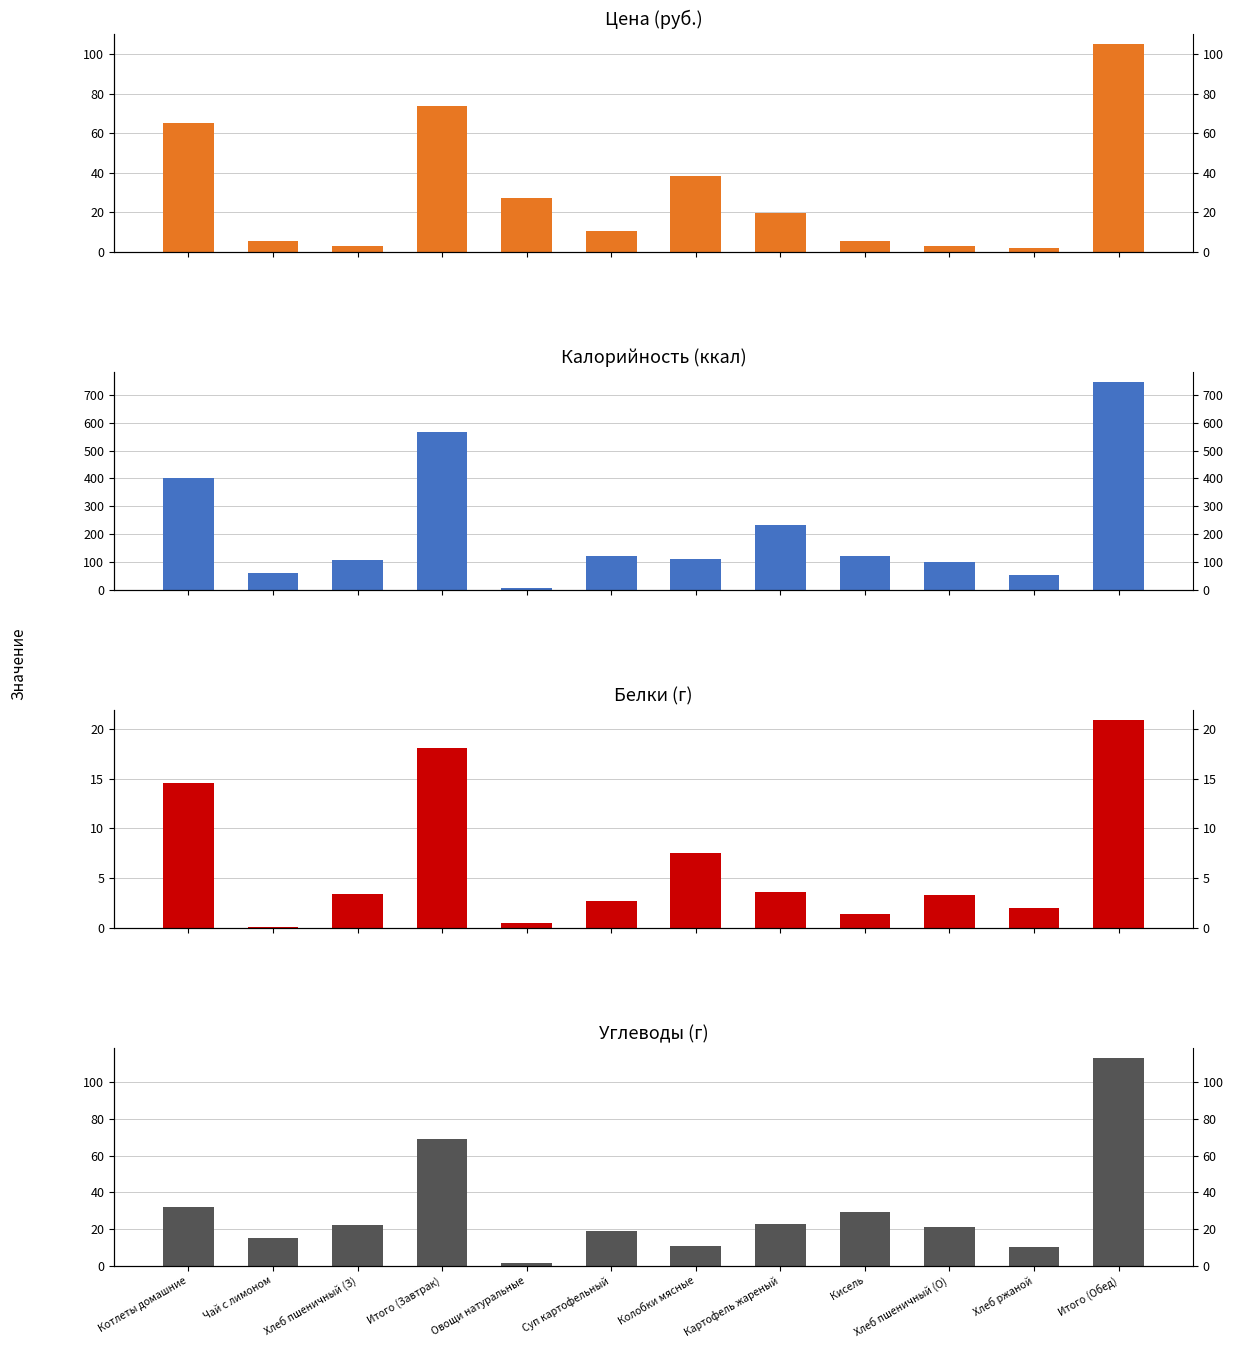

What is the label of the 2nd bar from the left?

Чай с лимоном